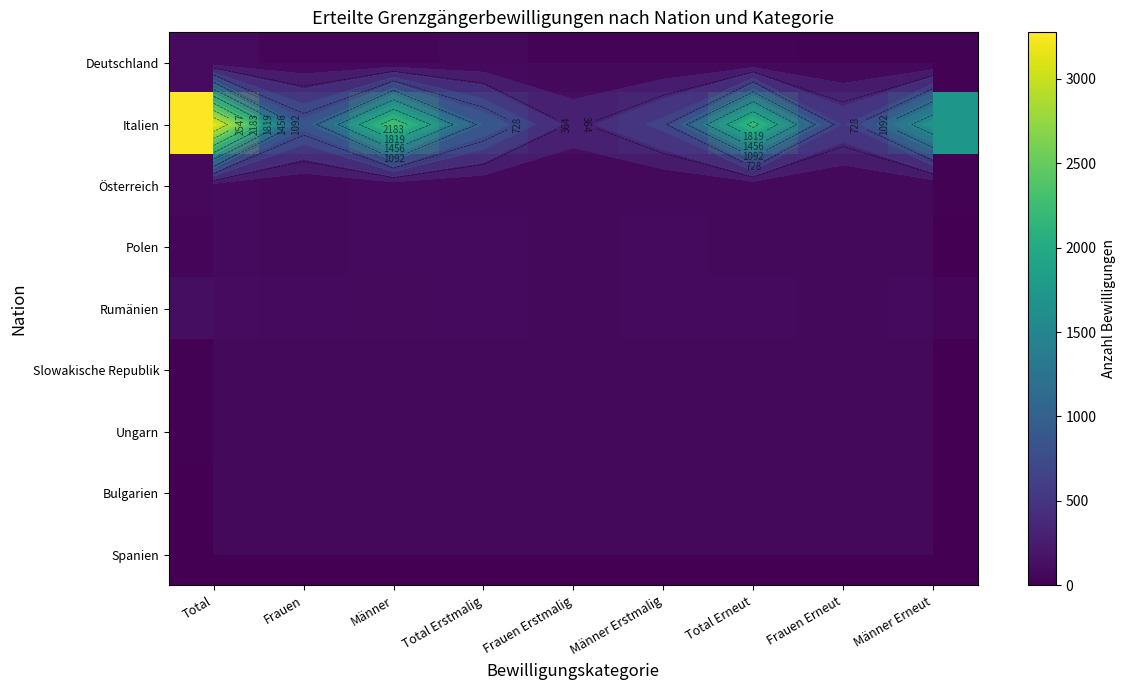

At Total Erstmalig, list the series in order from smallest to largest.

Bulgarien, Spanien, Slowakische Republik, Ungarn, Österreich, Polen, Rumänien, Deutschland, Italien